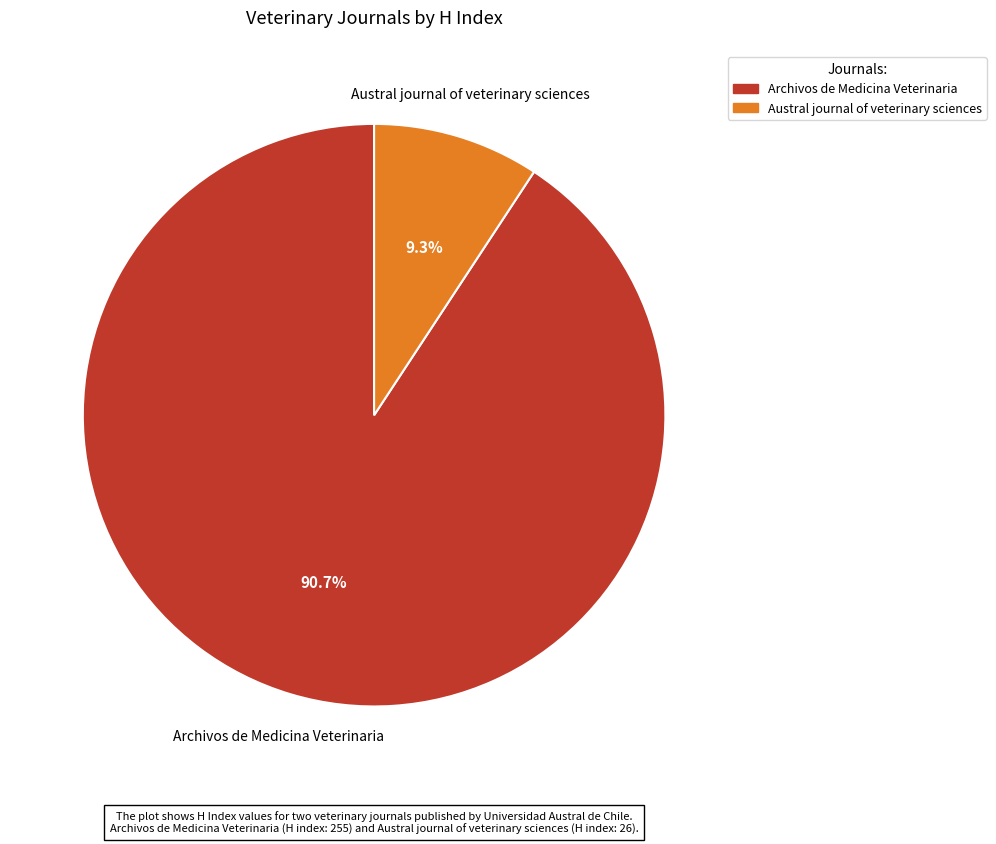

What percentage is the Archivos de Medicina Veterinaria slice, to the nearest percent?

91%